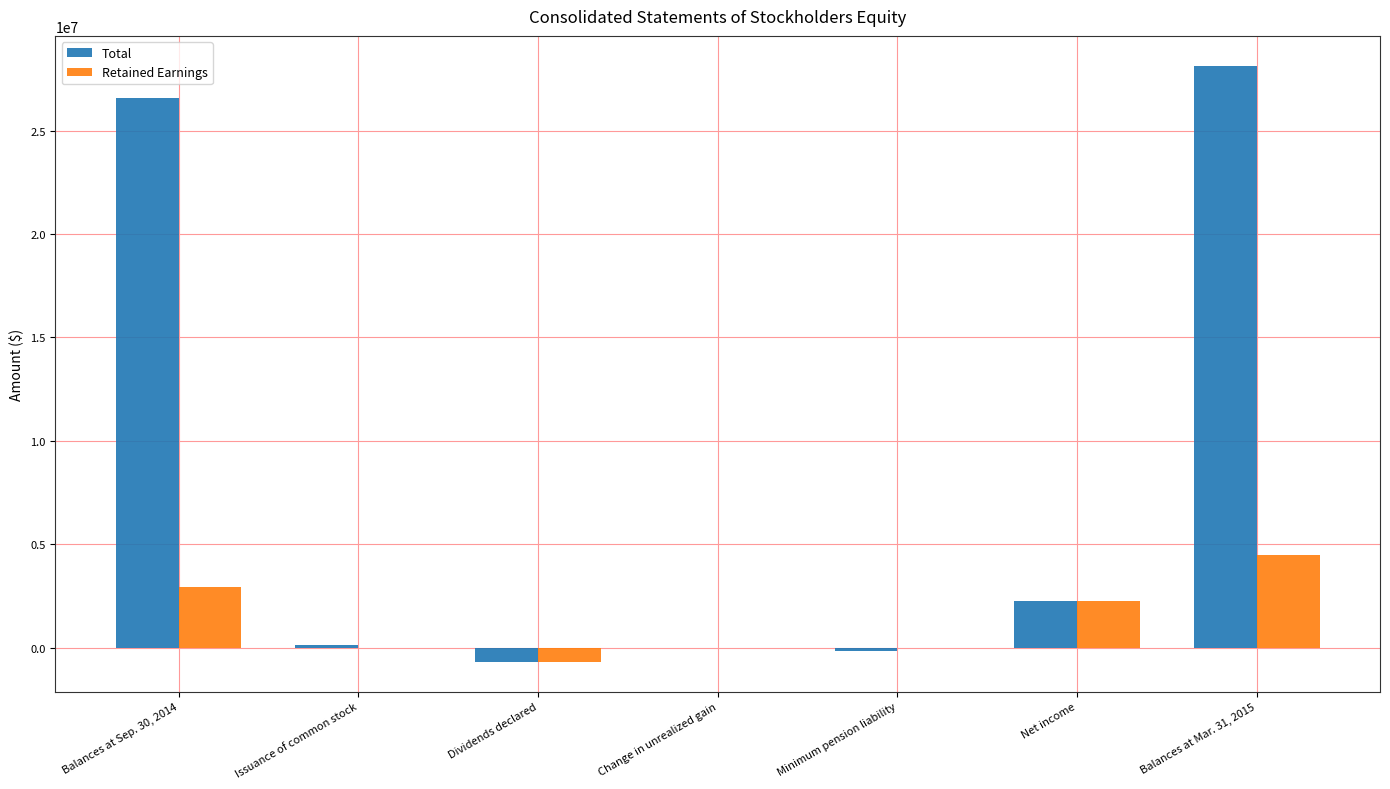

What is the sum of all Retained Earnings values?

8997452